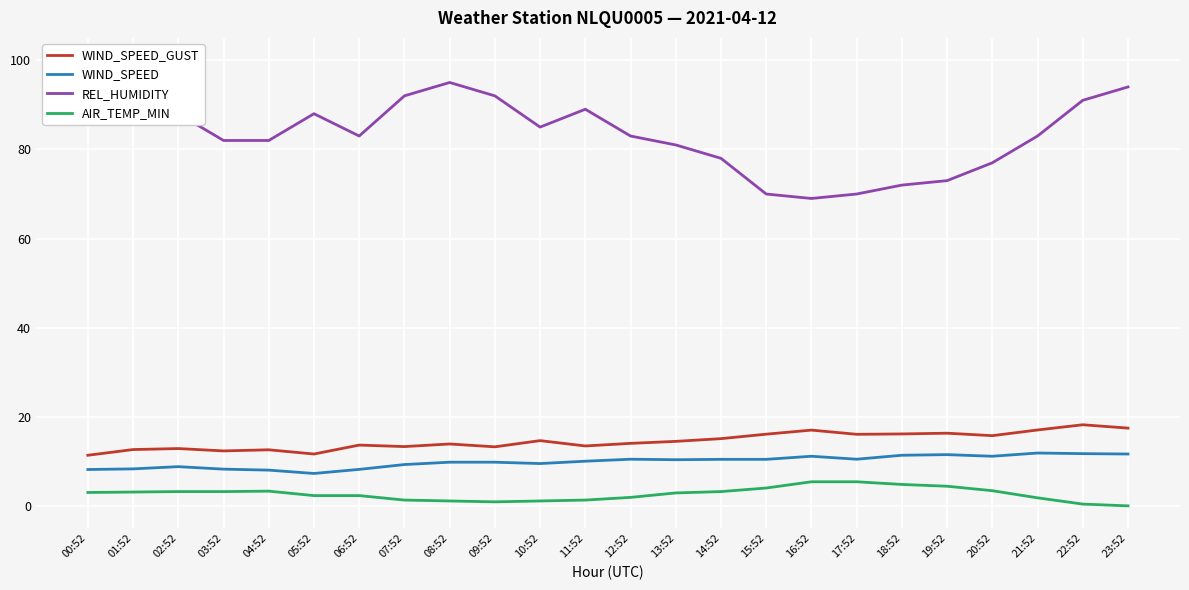

What are all the series names shown in the legend?

WIND_SPEED_GUST, WIND_SPEED, REL_HUMIDITY, AIR_TEMP_MIN